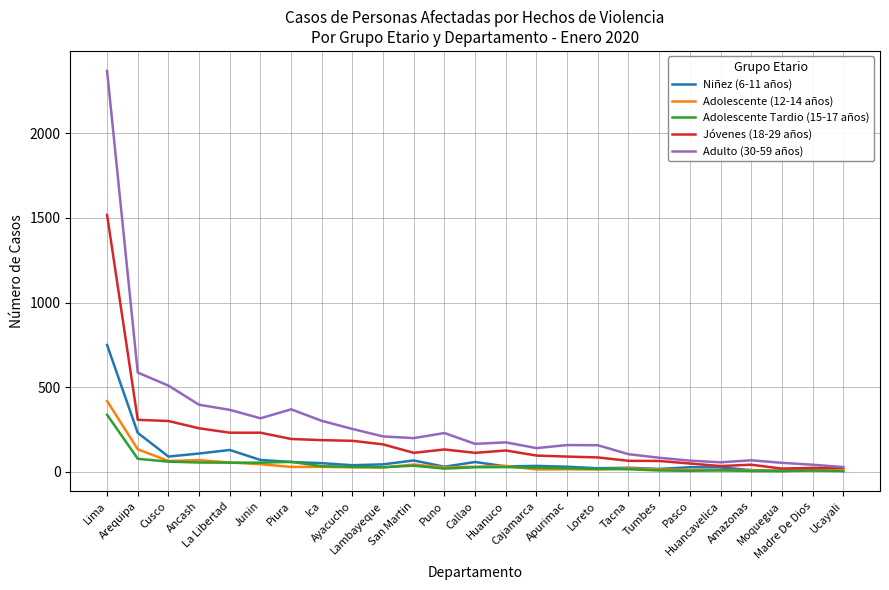

How many lines are shown in the chart?

5